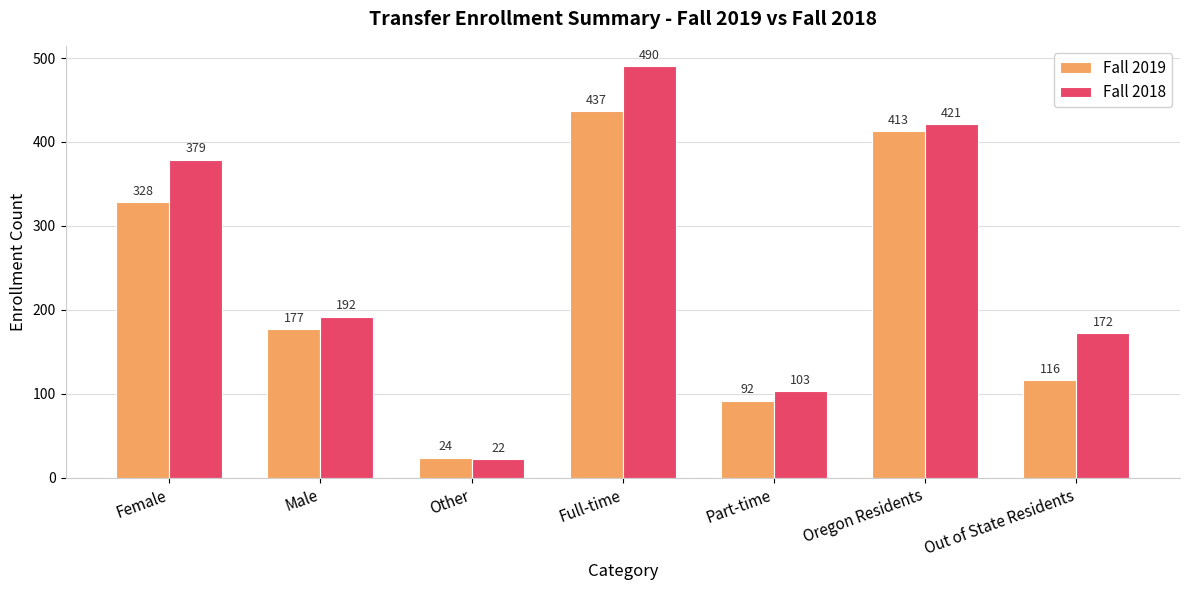

At which label does Fall 2018 reach its minimum?

Other